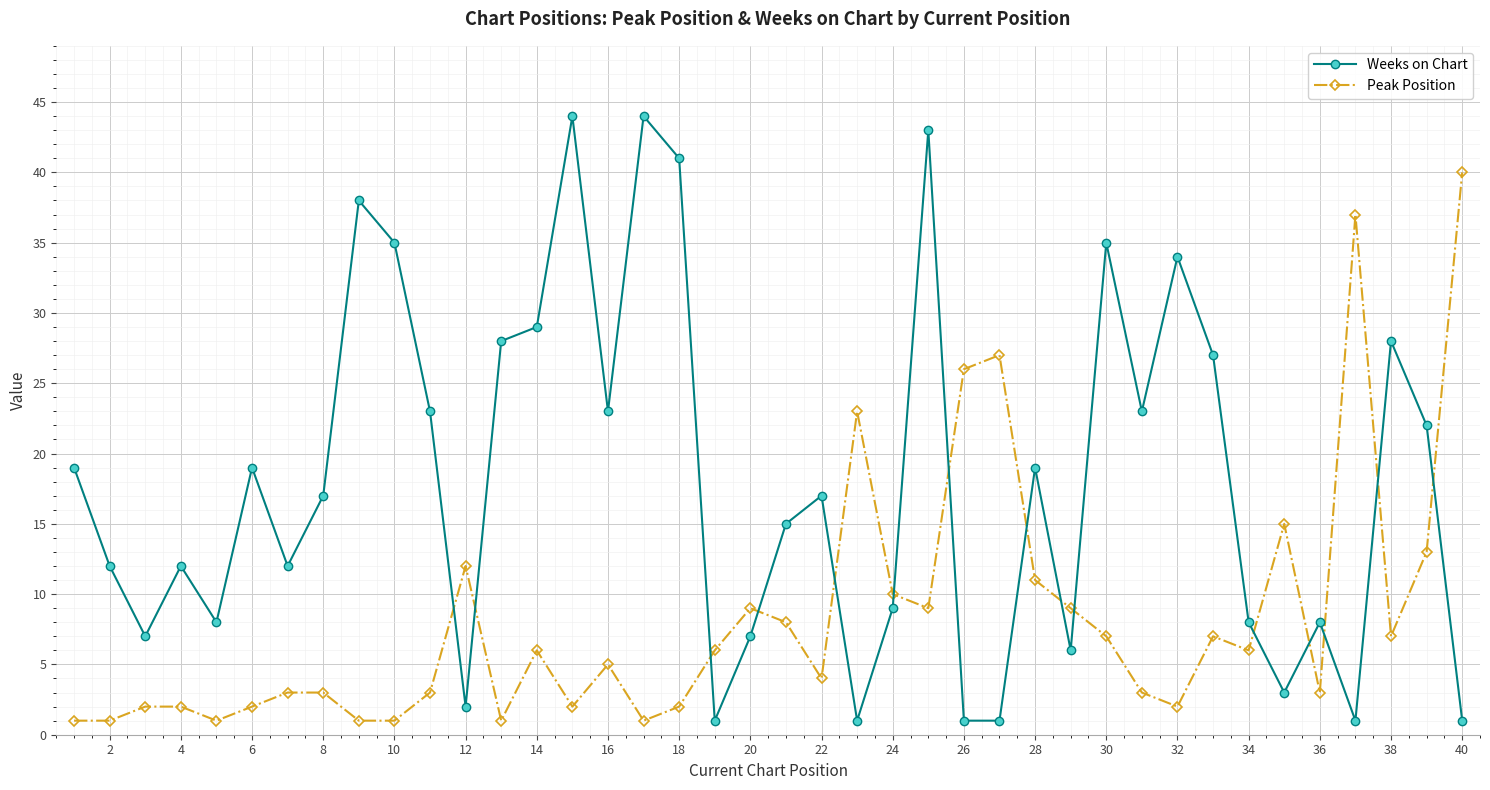

What is the value of the Weeks on Chart point at the 22nd from the left?

17